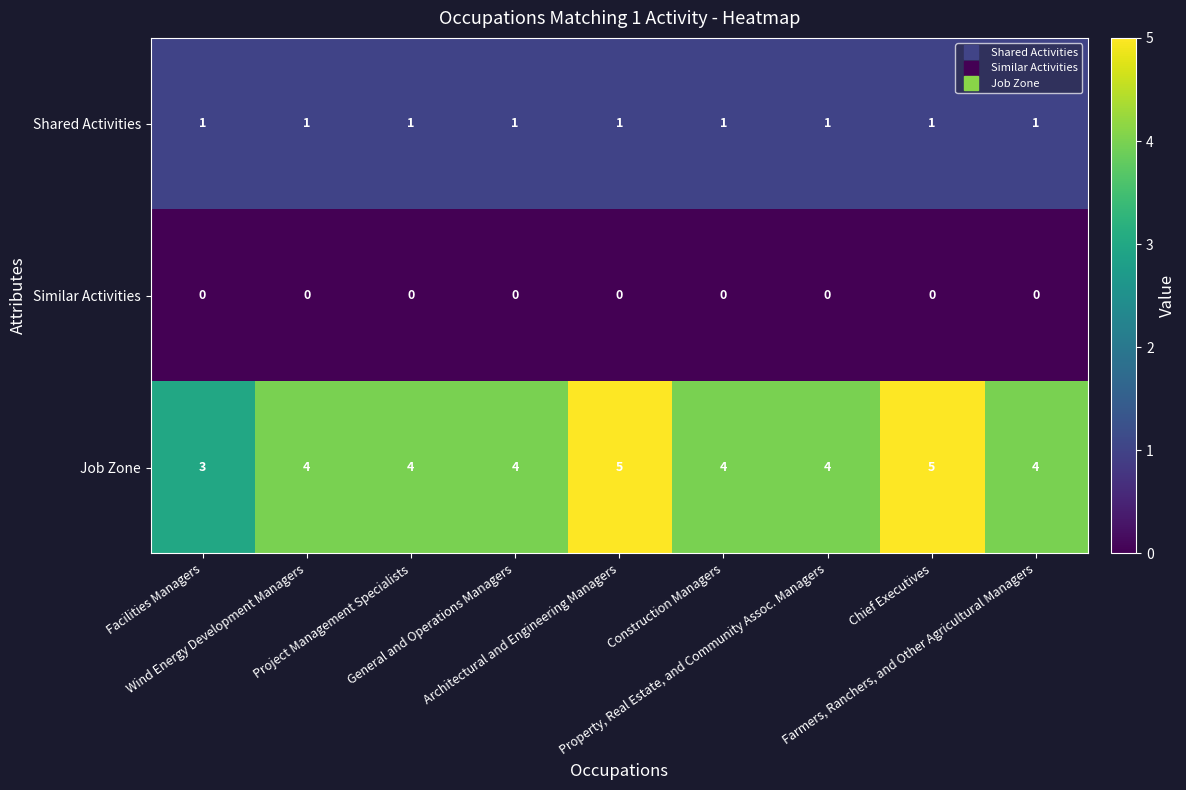

What is the sum of all Shared Activities values?

9